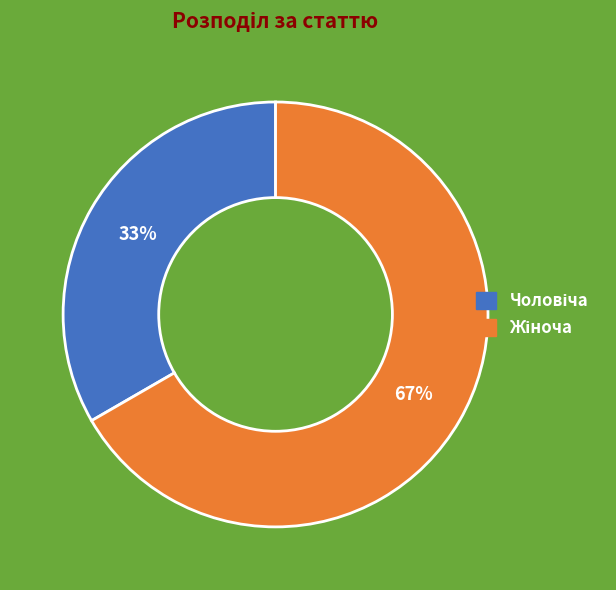

Does any single category account for the majority?

Yes